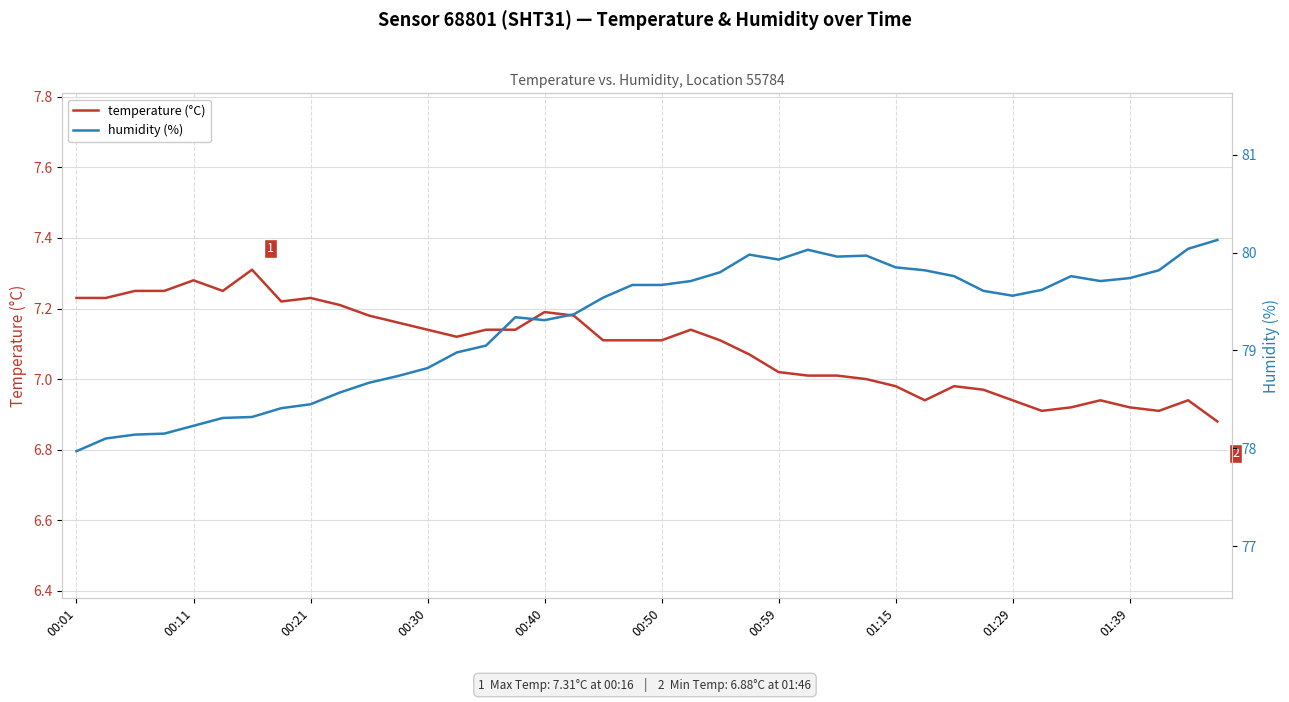

The value of temperature (°C) at 00:01 is 7.2. True or false?

True